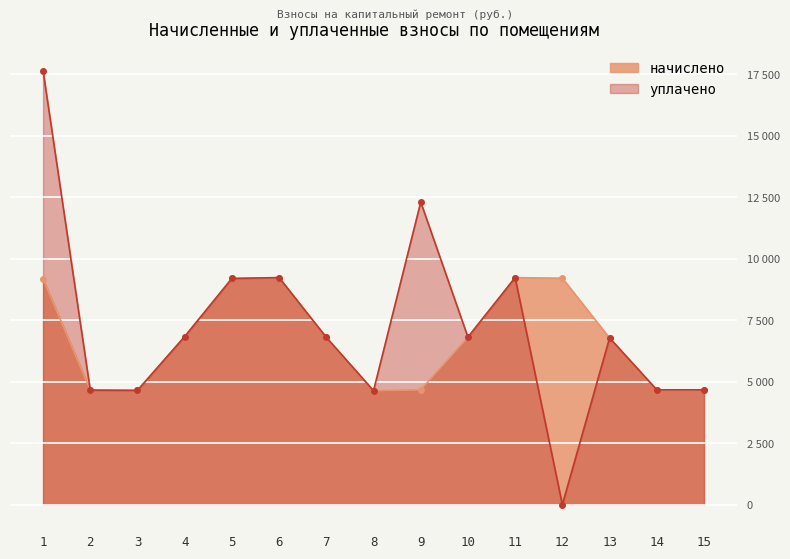

List the labels in order of начислено value, smallest first.

8, 3, 2, 9, 14, 15, 13, 7, 10, 4, 1, 5, 12, 6, 11